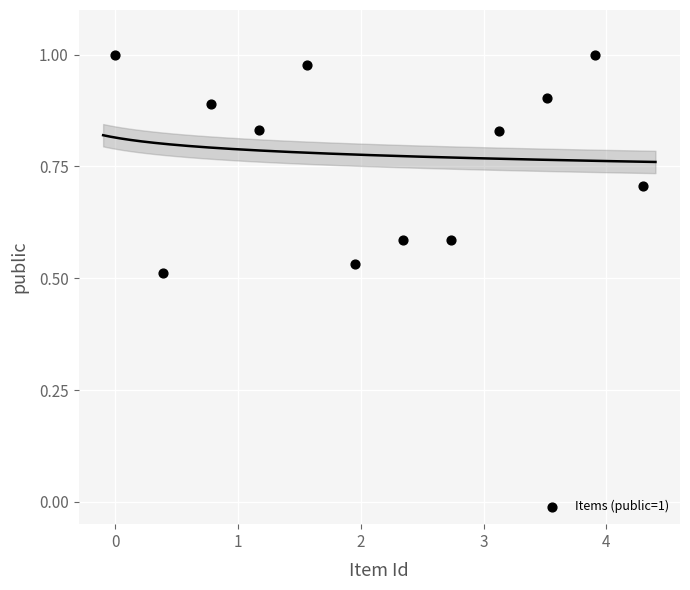

What is the range of X values (max minus min)?

4.3